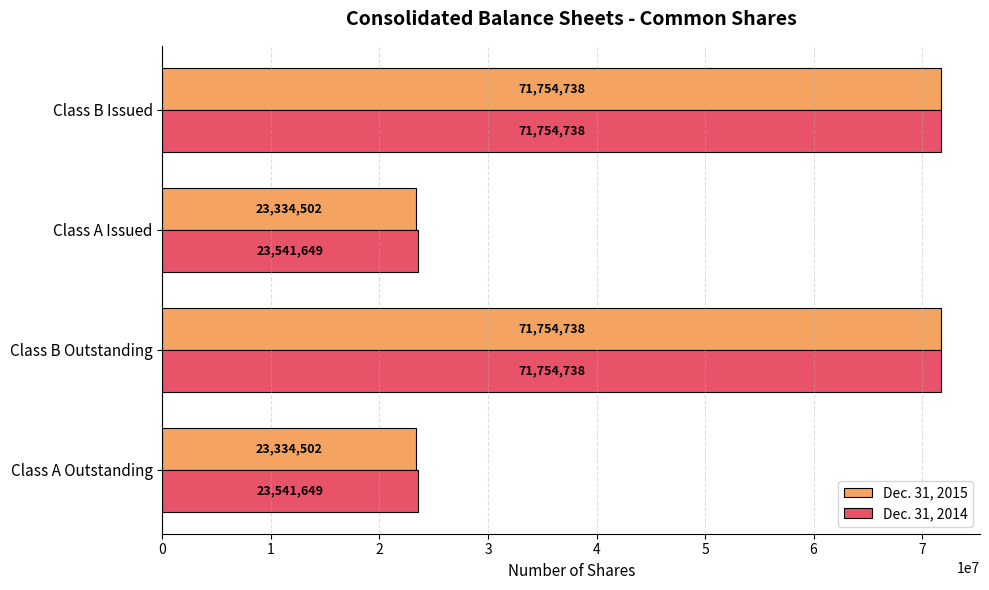

What is the maximum value for Dec. 31, 2014?

71754738